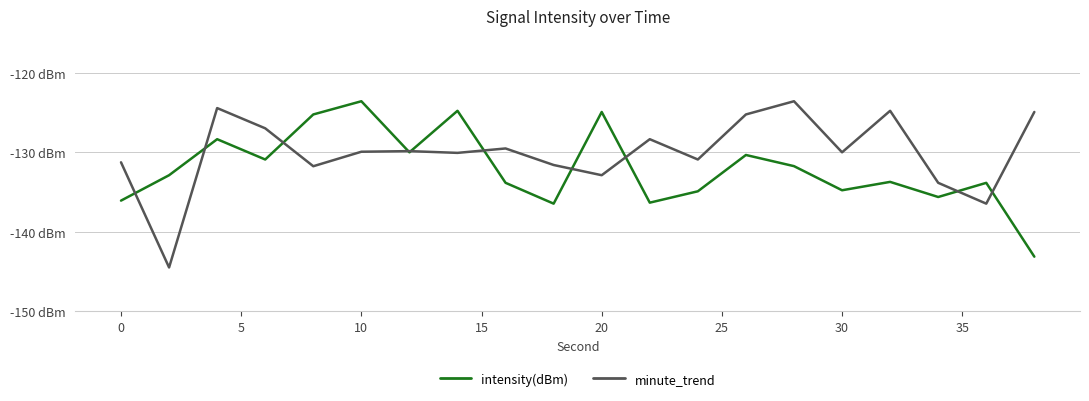

What are all the series names shown in the legend?

intensity(dBm), minute_trend